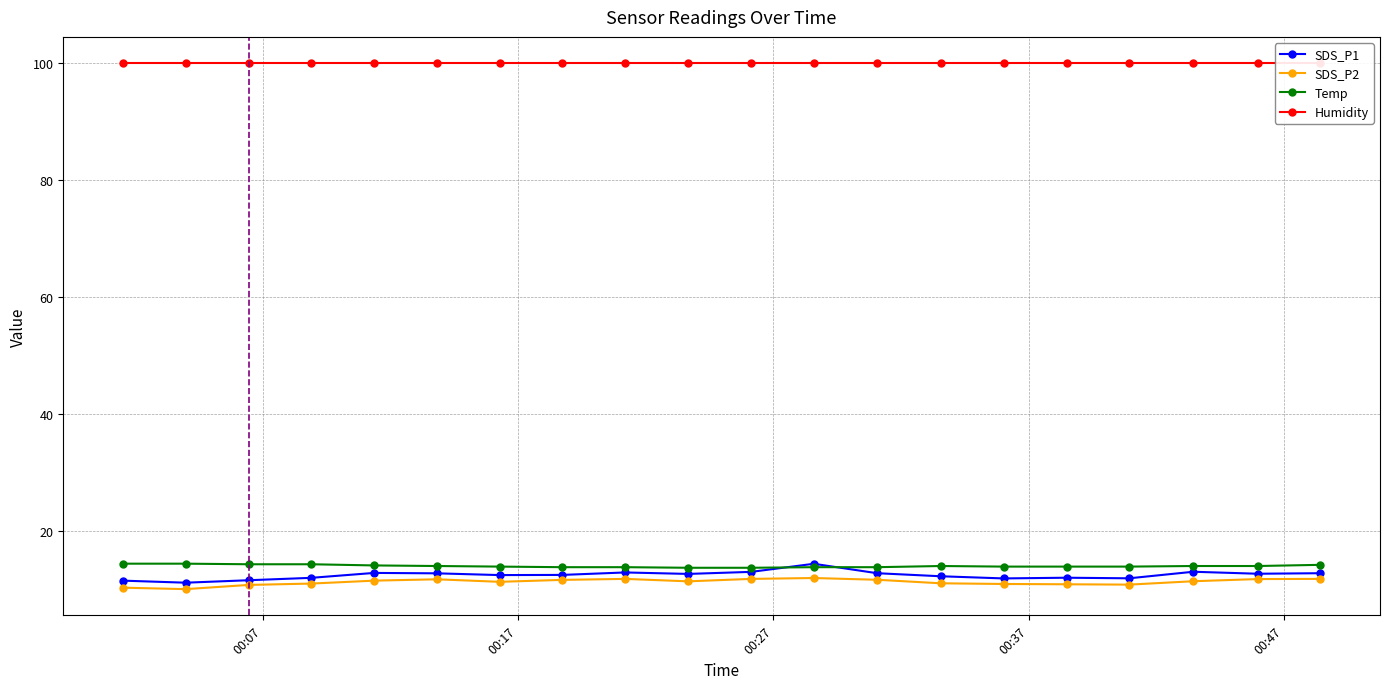

What value does the Temp series have at 2021/10/12 00:26:08?

13.7